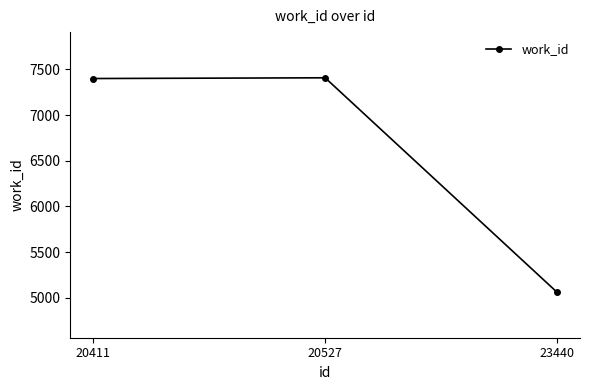

What is the sum of the values at 20527 and 23440?

12471